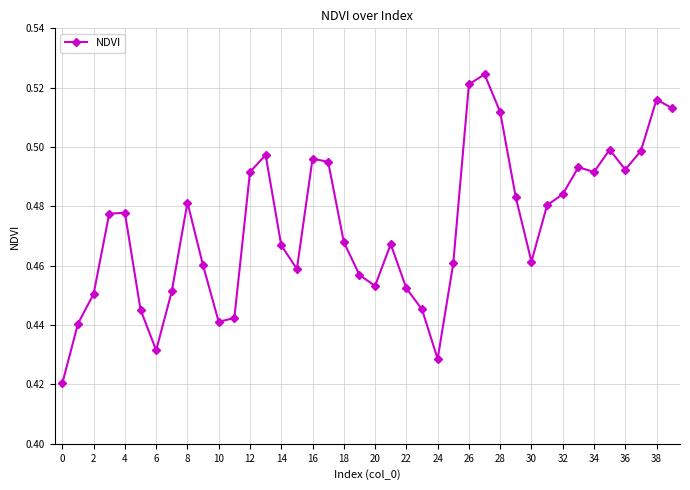

What is the sum of all values?

18.9